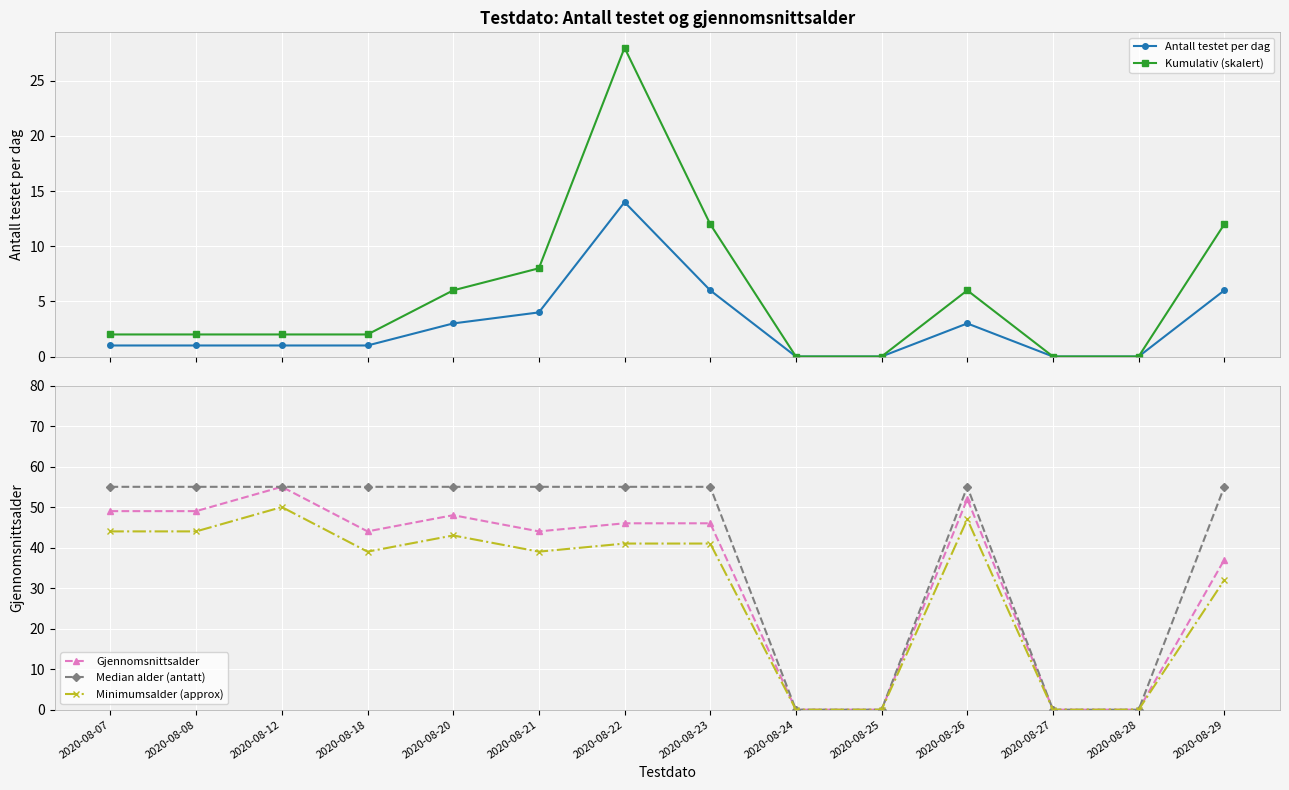

Reading left to right, what are all the values shown in this chart?

Antall testet per dag: 1	1	1	1	3	4	14	6	0	0	3	0	0	6
Kumulativ (skalert): 2	2	2	2	6	8	28	12	0	0	6	0	0	12
Gjennomsnittsalder: 49	49	55	44	48	44	46	46	0	0	52	0	0	37
Median alder (antatt): 55	55	55	55	55	55	55	55	0	0	55	0	0	55
Minimumsalder (approx): 44	44	50	39	43	39	41	41	0	0	47	0	0	32